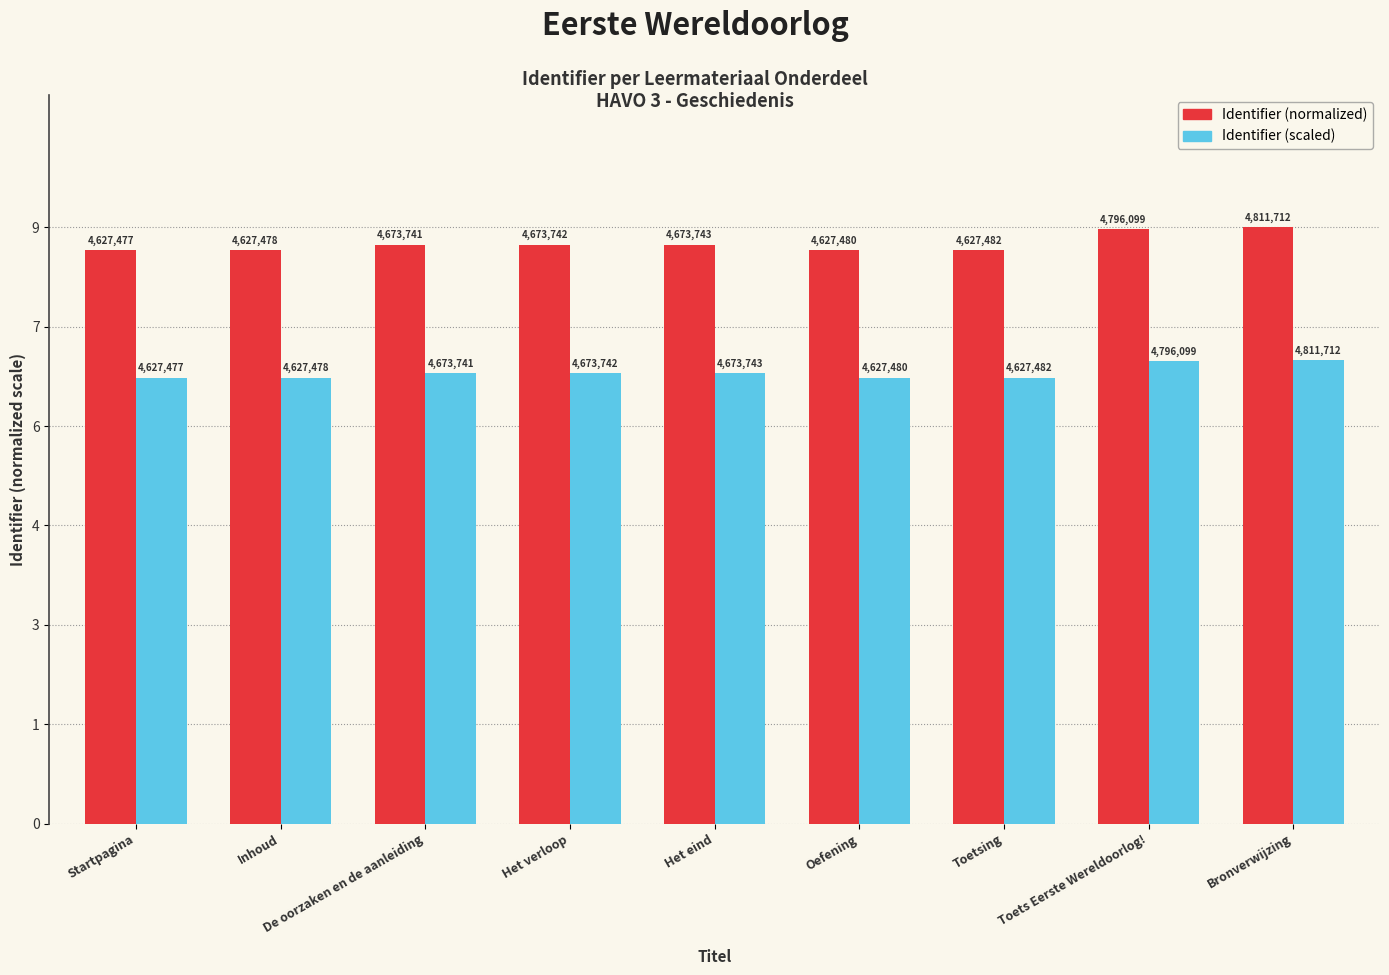

What is the total value across all series at De oorzaken en de aanleiding?

15.5